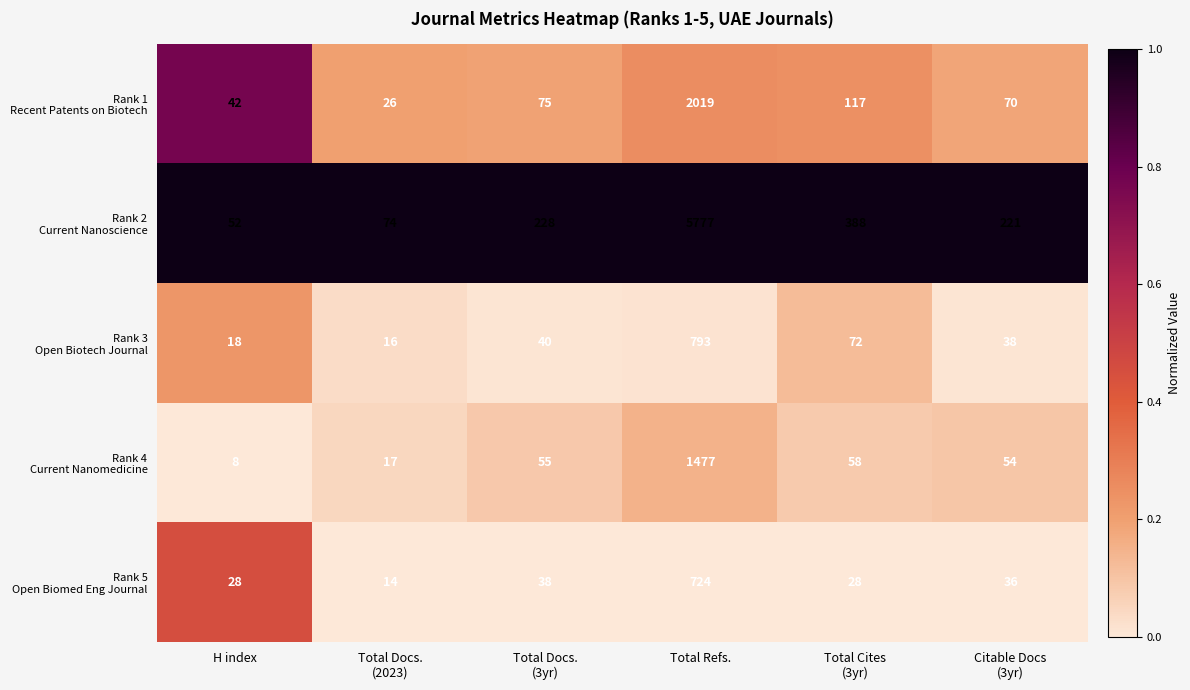

At which category is the sum across all series the highest?

Total Refs.